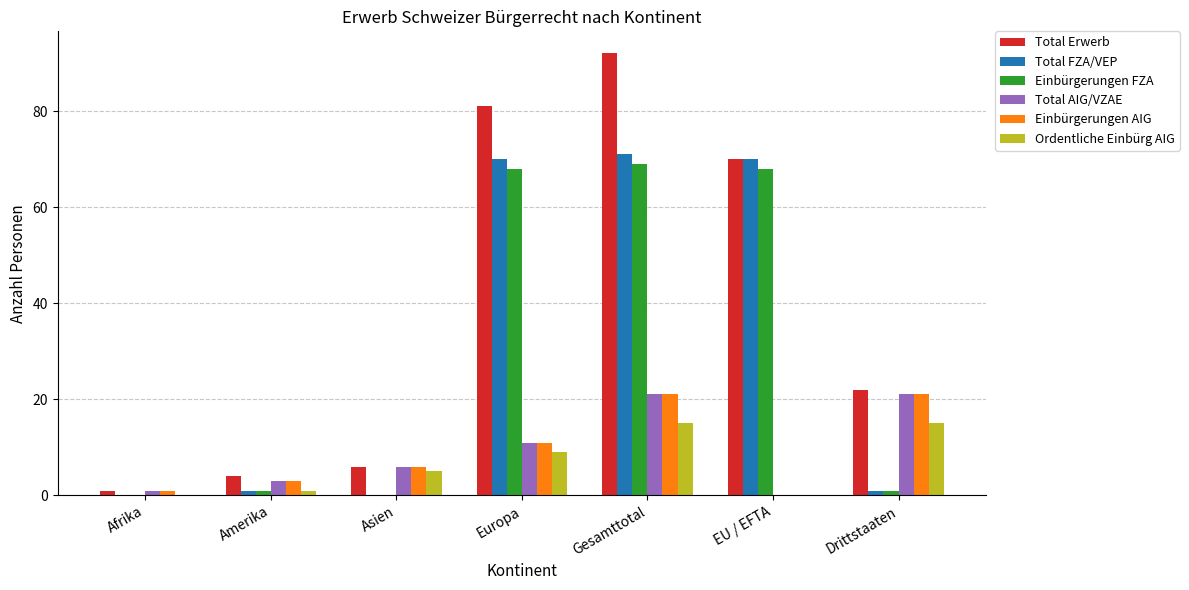

What is the sum of the Total Erwerb values at Asien and Afrika?

7